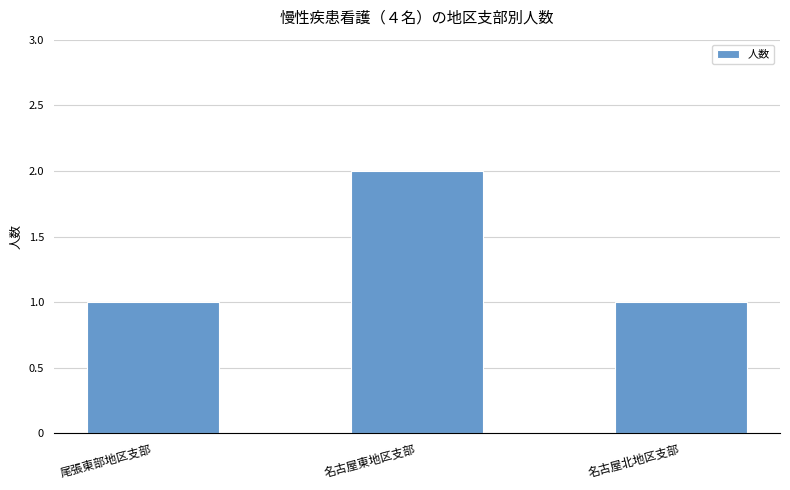

True or false: the data shows 3 at 名古屋東地区支部.

False